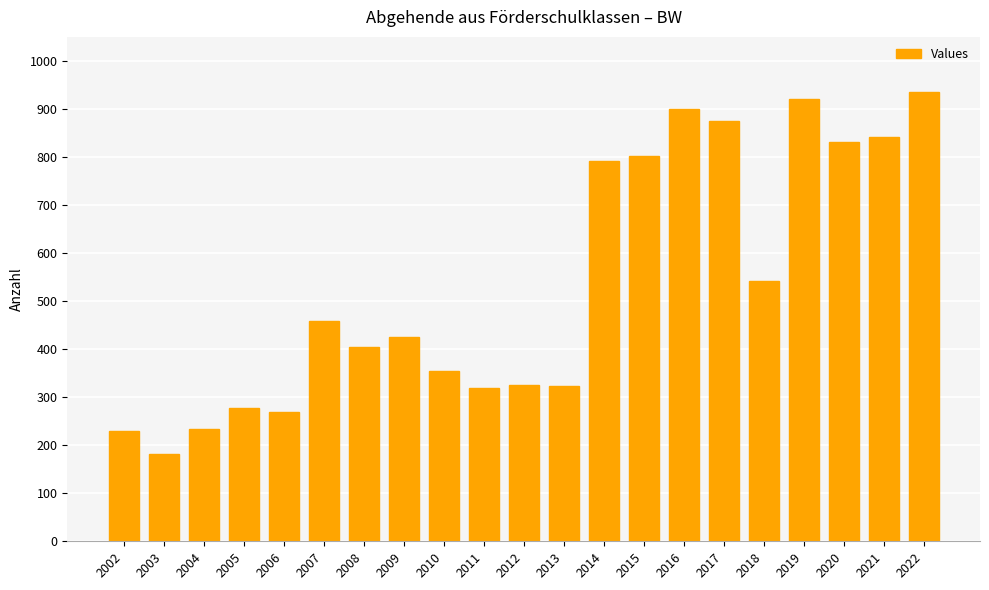

At which label does the data first exceed 425?

2007